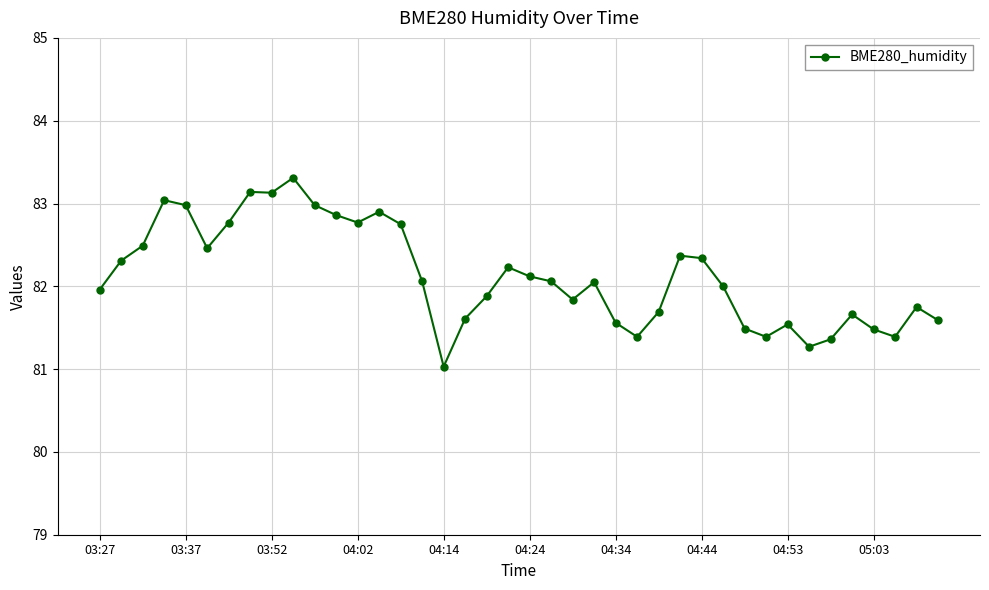

What is the average value?

82.1